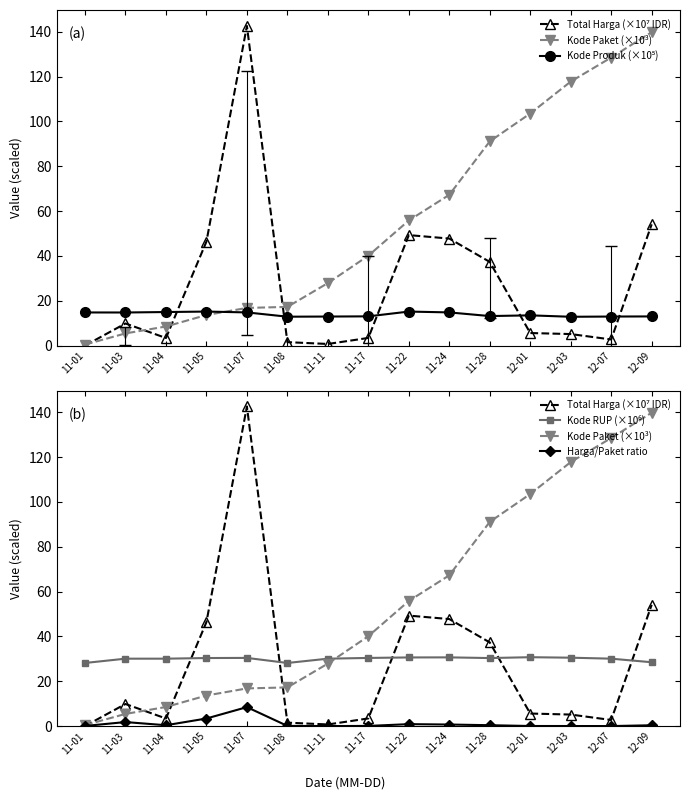

Between 11-11 and 12-07, which is larger?

12-07